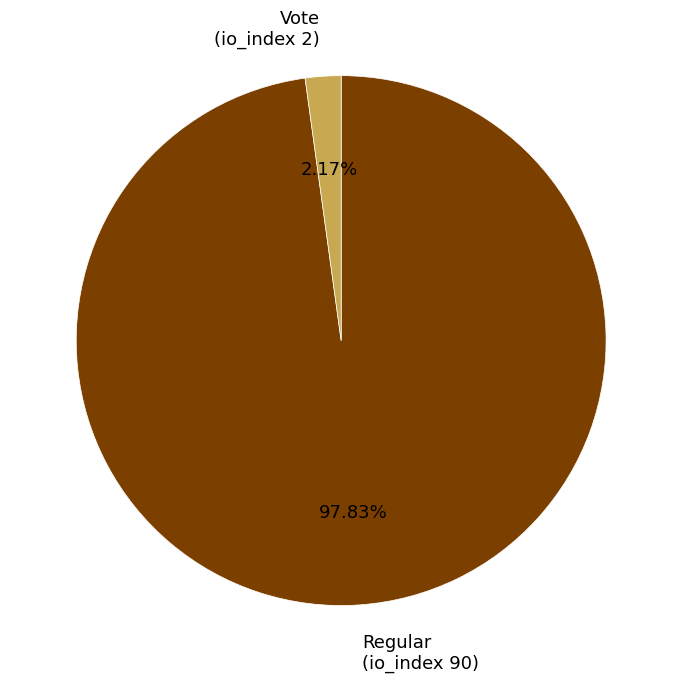

Which has a higher value, Vote (io_index 2) or Regular (io_index 90)?

Regular (io_index 90)